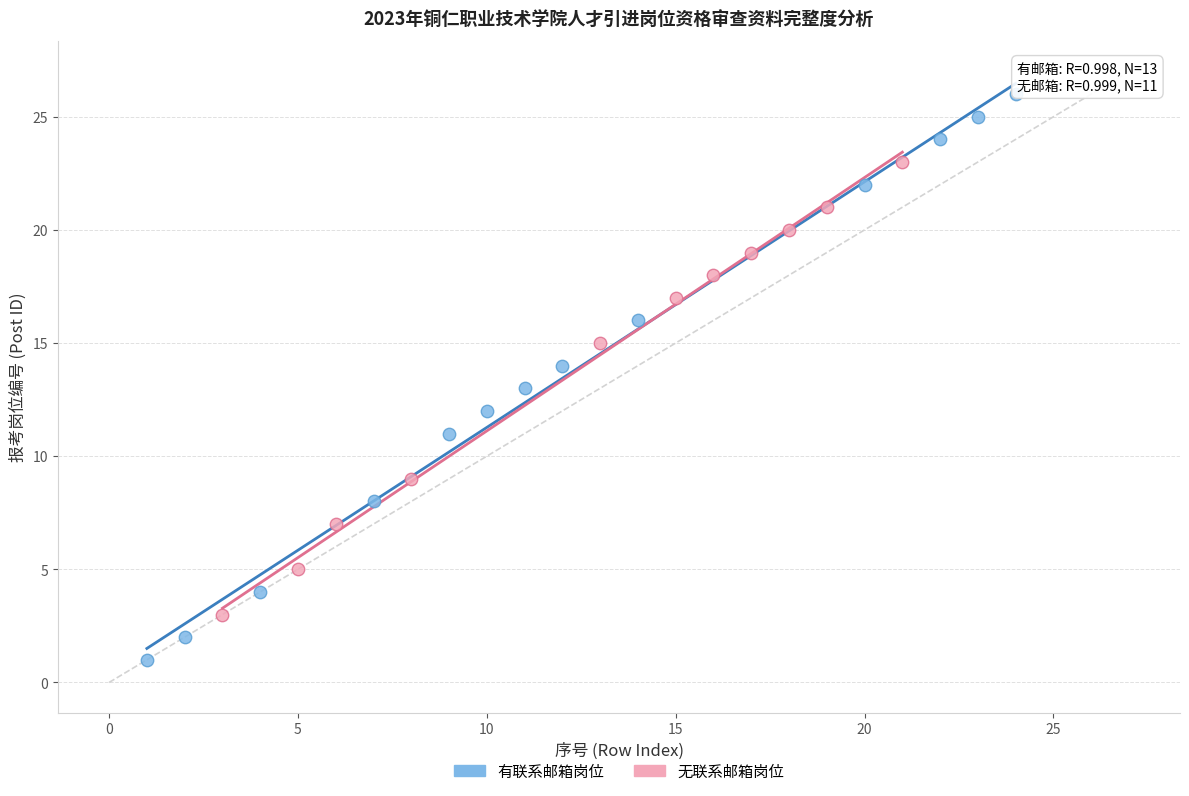

Which series has the largest Y range (max minus min)?

有联系邮箱岗位